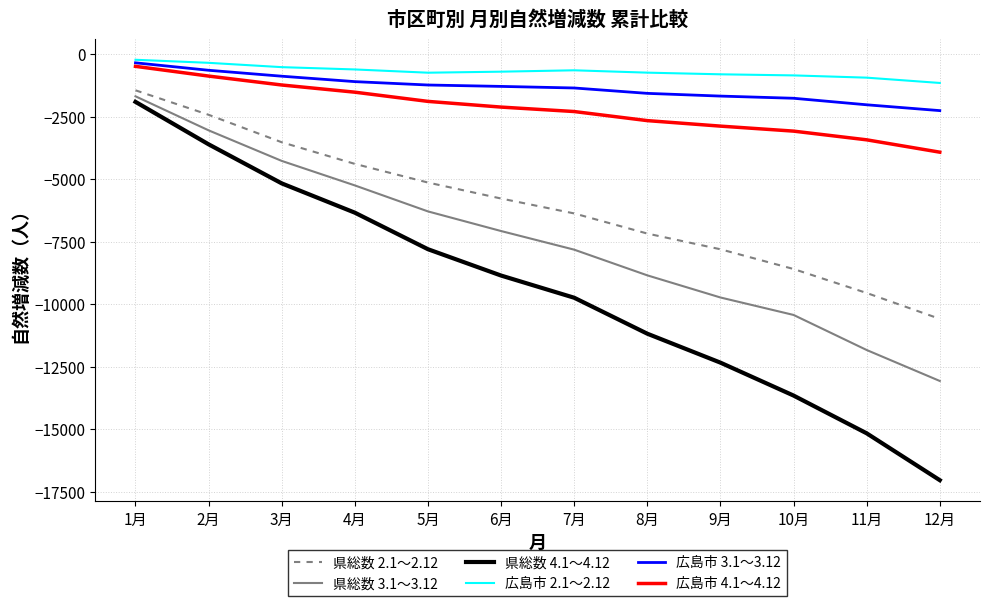

What is the highest value of the 県総数 4.1～4.12 series?

-1913